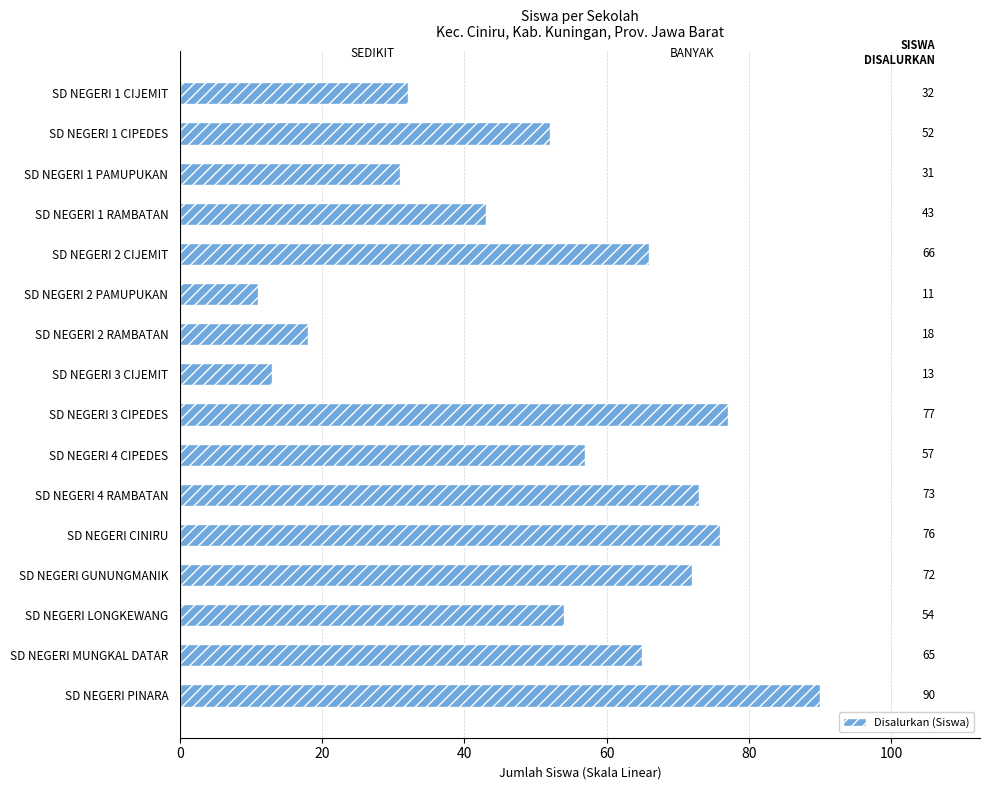

Reading bottom to top, what are all the values shown in this chart?

SD NEGERI PINARA=90	SD NEGERI MUNGKAL DATAR=65	SD NEGERI LONGKEWANG=54	SD NEGERI GUNUNGMANIK=72	SD NEGERI CINIRU=76	SD NEGERI 4 RAMBATAN=73	SD NEGERI 4 CIPEDES=57	SD NEGERI 3 CIPEDES=77	SD NEGERI 3 CIJEMIT=13	SD NEGERI 2 RAMBATAN=18	SD NEGERI 2 PAMUPUKAN=11	SD NEGERI 2 CIJEMIT=66	SD NEGERI 1 RAMBATAN=43	SD NEGERI 1 PAMUPUKAN=31	SD NEGERI 1 CIPEDES=52	SD NEGERI 1 CIJEMIT=32